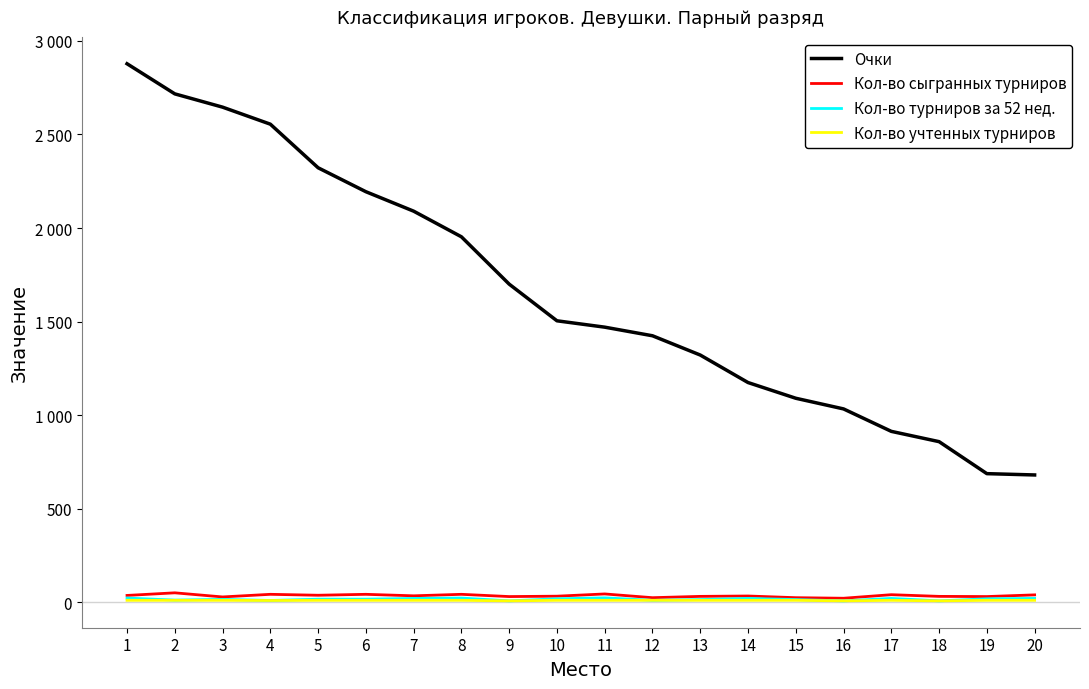

What are all the series names shown in the legend?

Очки, Кол-во сыгранных турниров, Кол-во турниров за 52 нед., Кол-во учтенных турниров